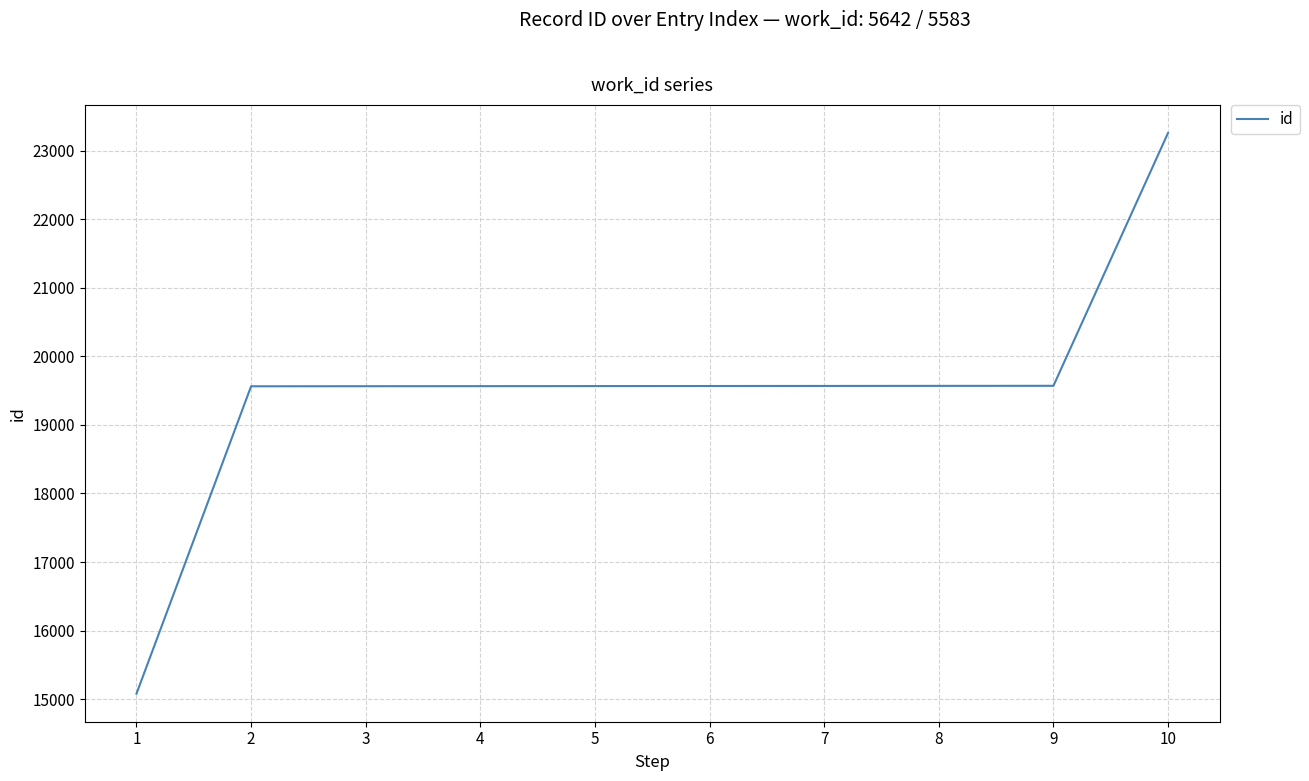

What is the change in value from 9 to 10?

+3688